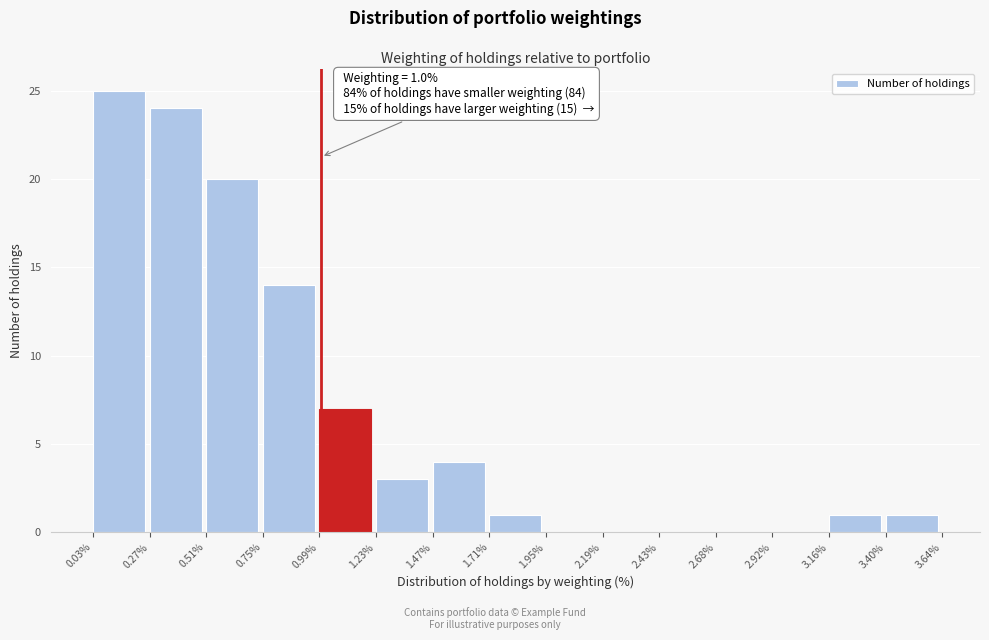

Over which range of the x-axis is the bar tallest?

0.03% to 0.27%